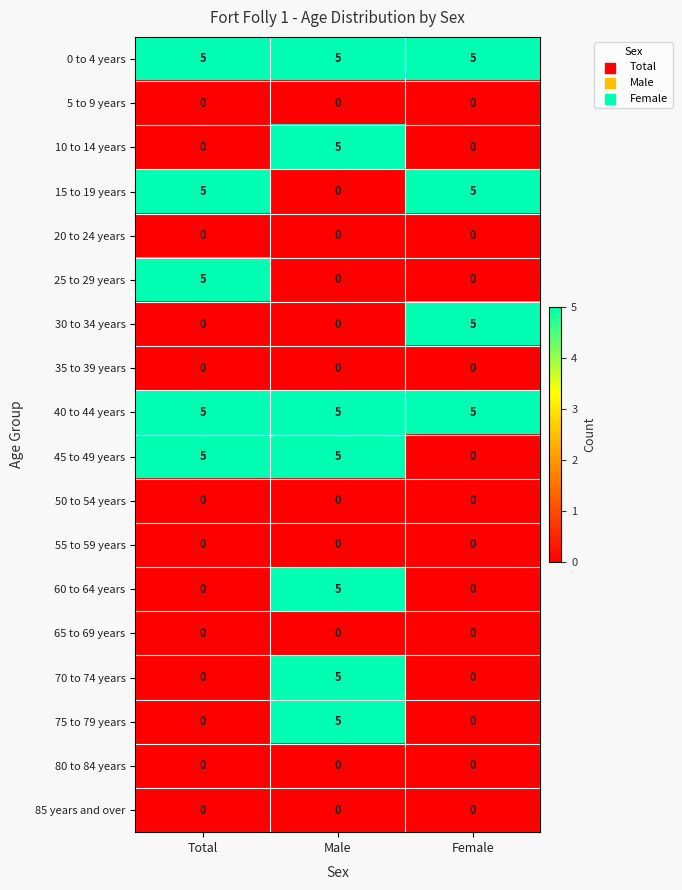

At which category is the sum across all series the highest?

Male